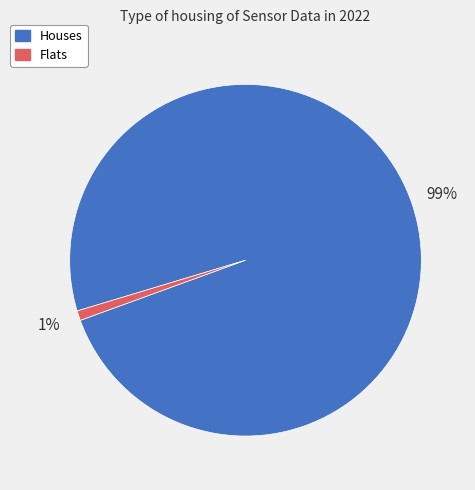

How many segments does this pie chart have?

2